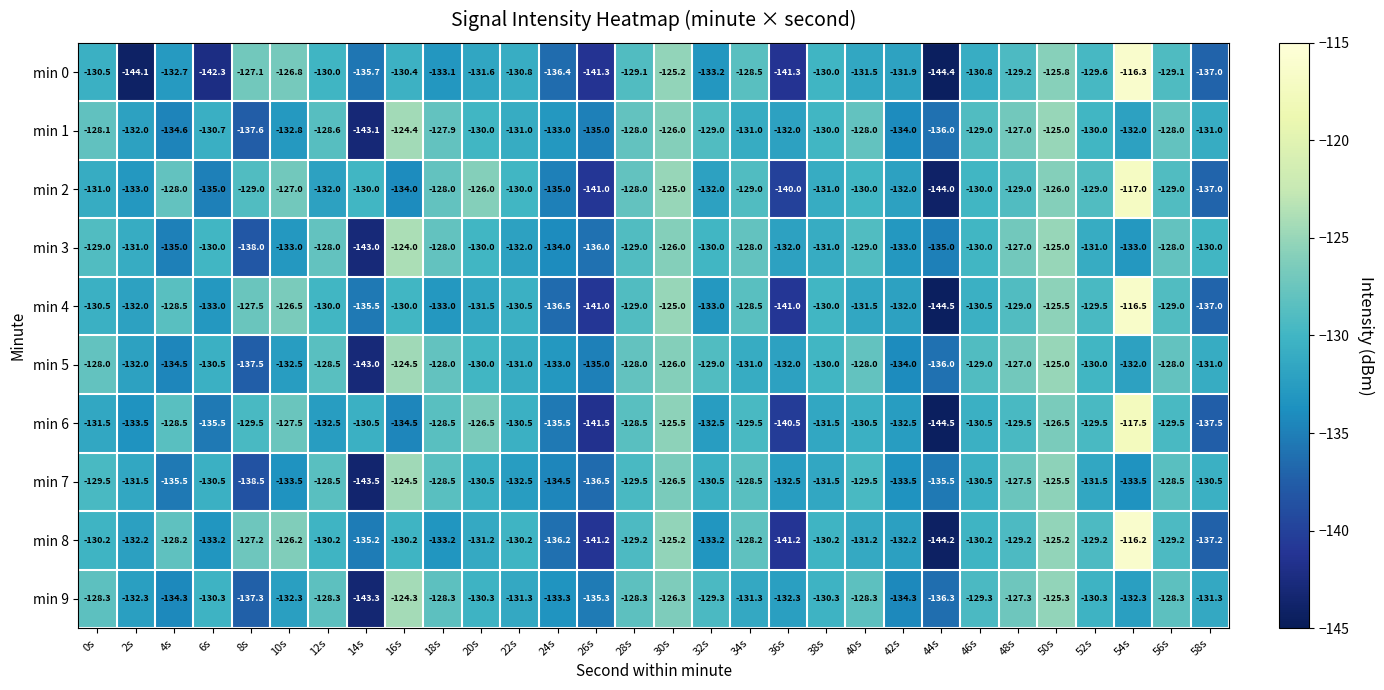

The value of min 7 at 42s is -56.6. True or false?

False